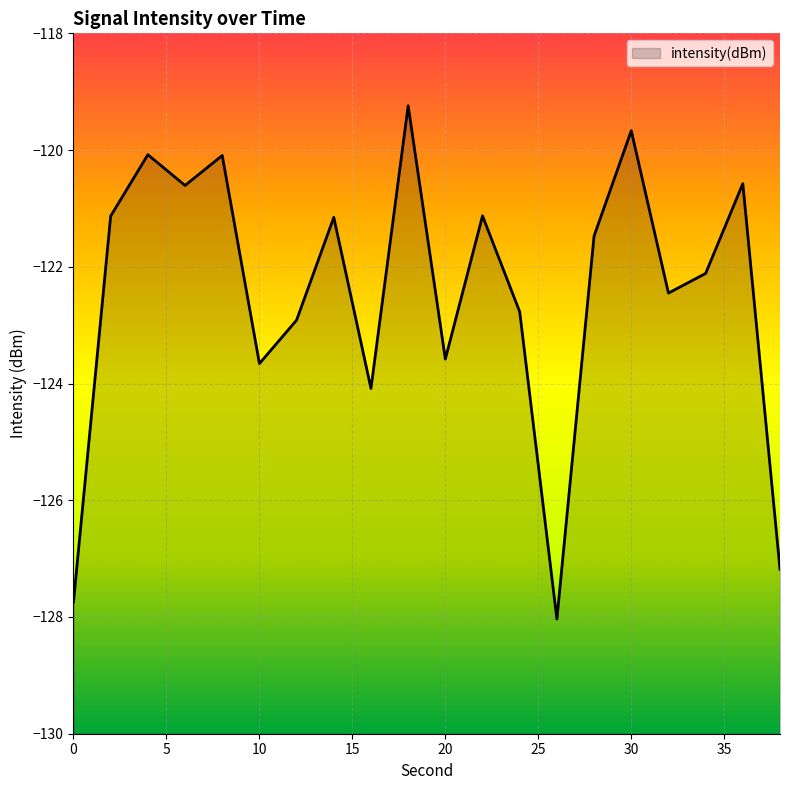

How many values are below -121?

14